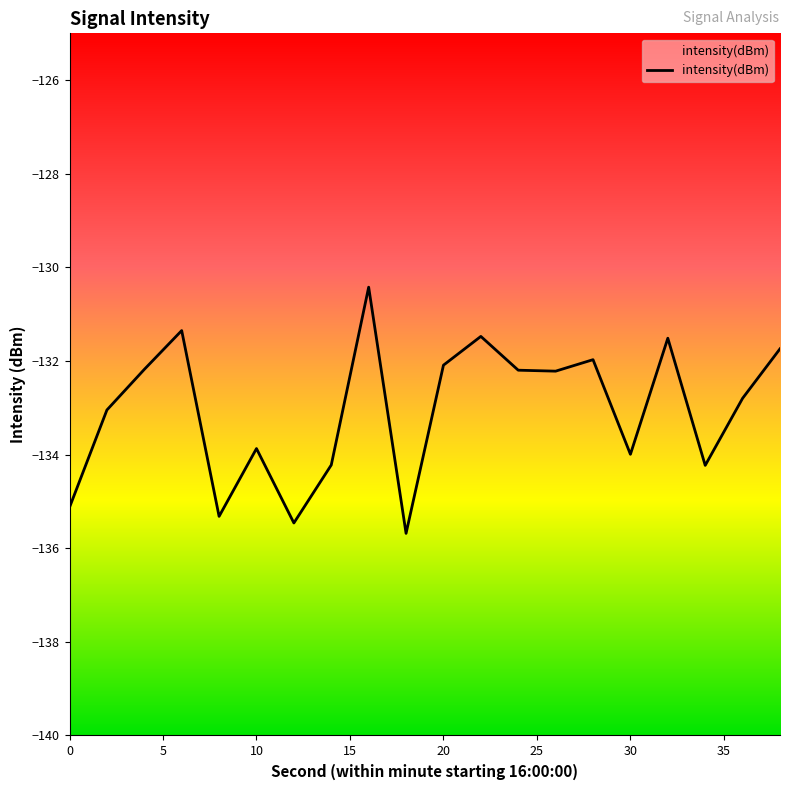

What is the sum of all values?

-2660.9